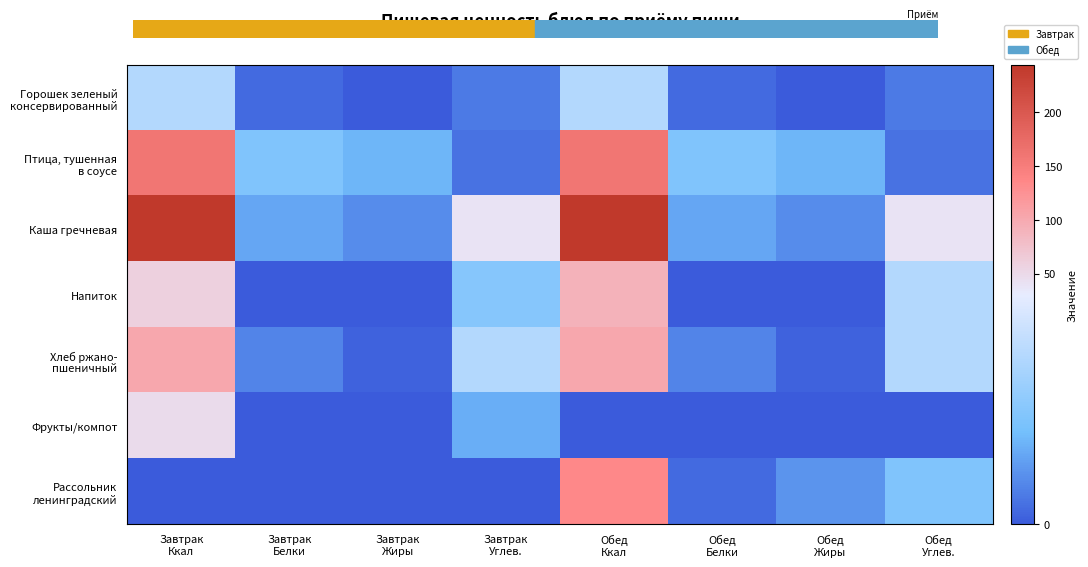

At which category is the sum across all series the highest?

Обед
Ккал